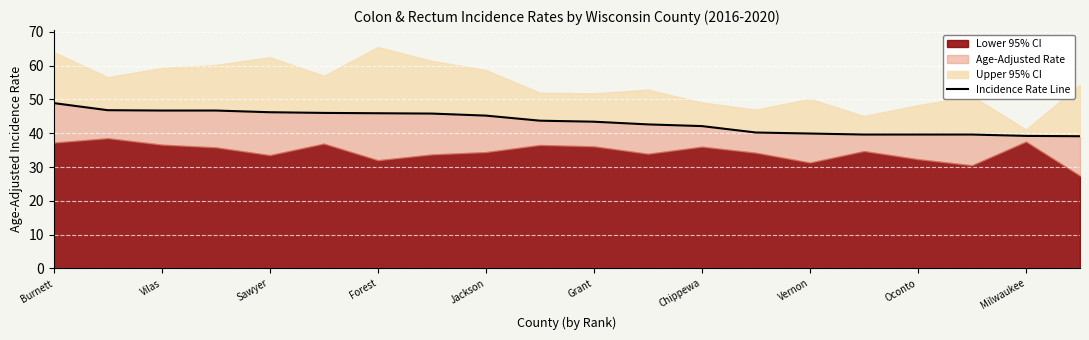

Which label corresponds to the largest value in the chart?

Burnett